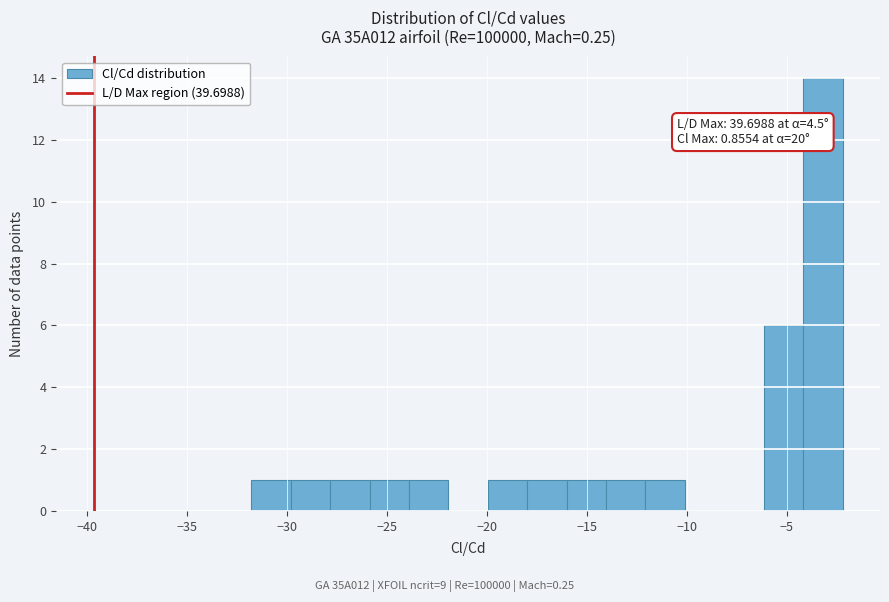

Around what value on the x-axis is the tallest bar? Give the approximate position of its centre, as read against the axis.

-3.0